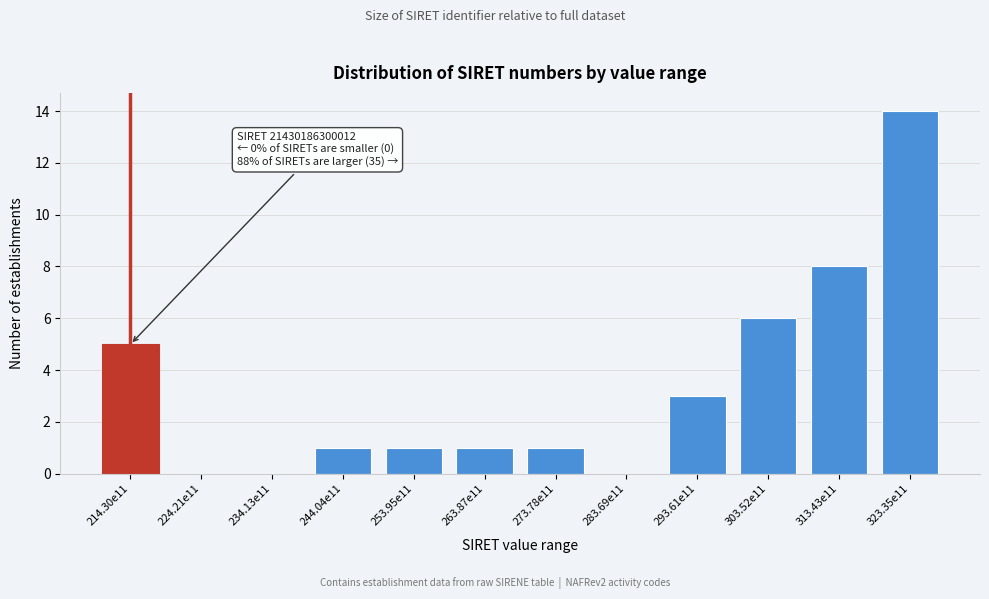

Reading right to left, list all the values displayed in this chart.

323.35e11=14	313.43e11=8	303.52e11=6	293.61e11=3	283.69e11=0	273.78e11=1	263.87e11=1	253.95e11=1	244.04e11=1	234.13e11=0	224.21e11=0	214.30e11=5